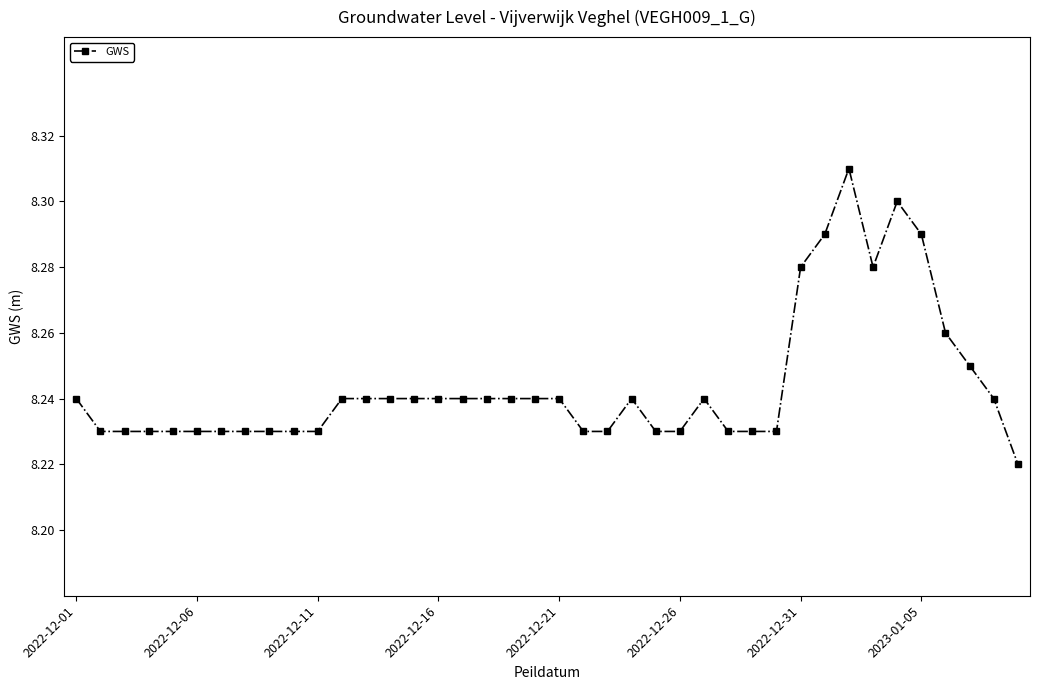

What is the difference between the maximum and minimum values?

0.1